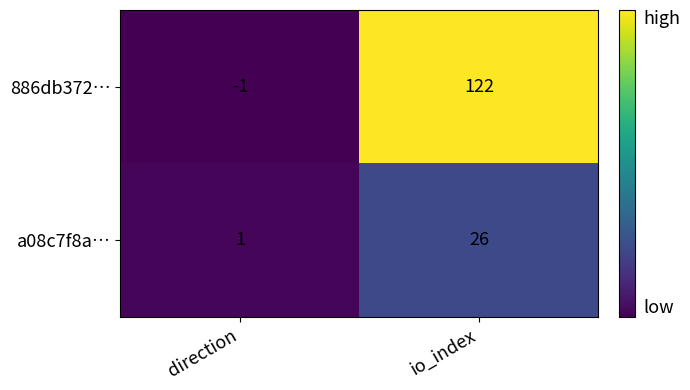

Reading left to right, list all the values displayed in this chart.

886db372…: direction=-1	io_index=122
a08c7f8a…: direction=1	io_index=26